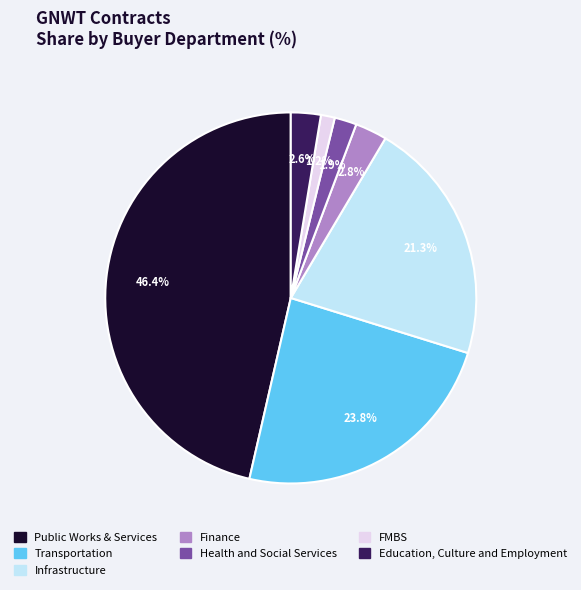

How many segments does this pie chart have?

7